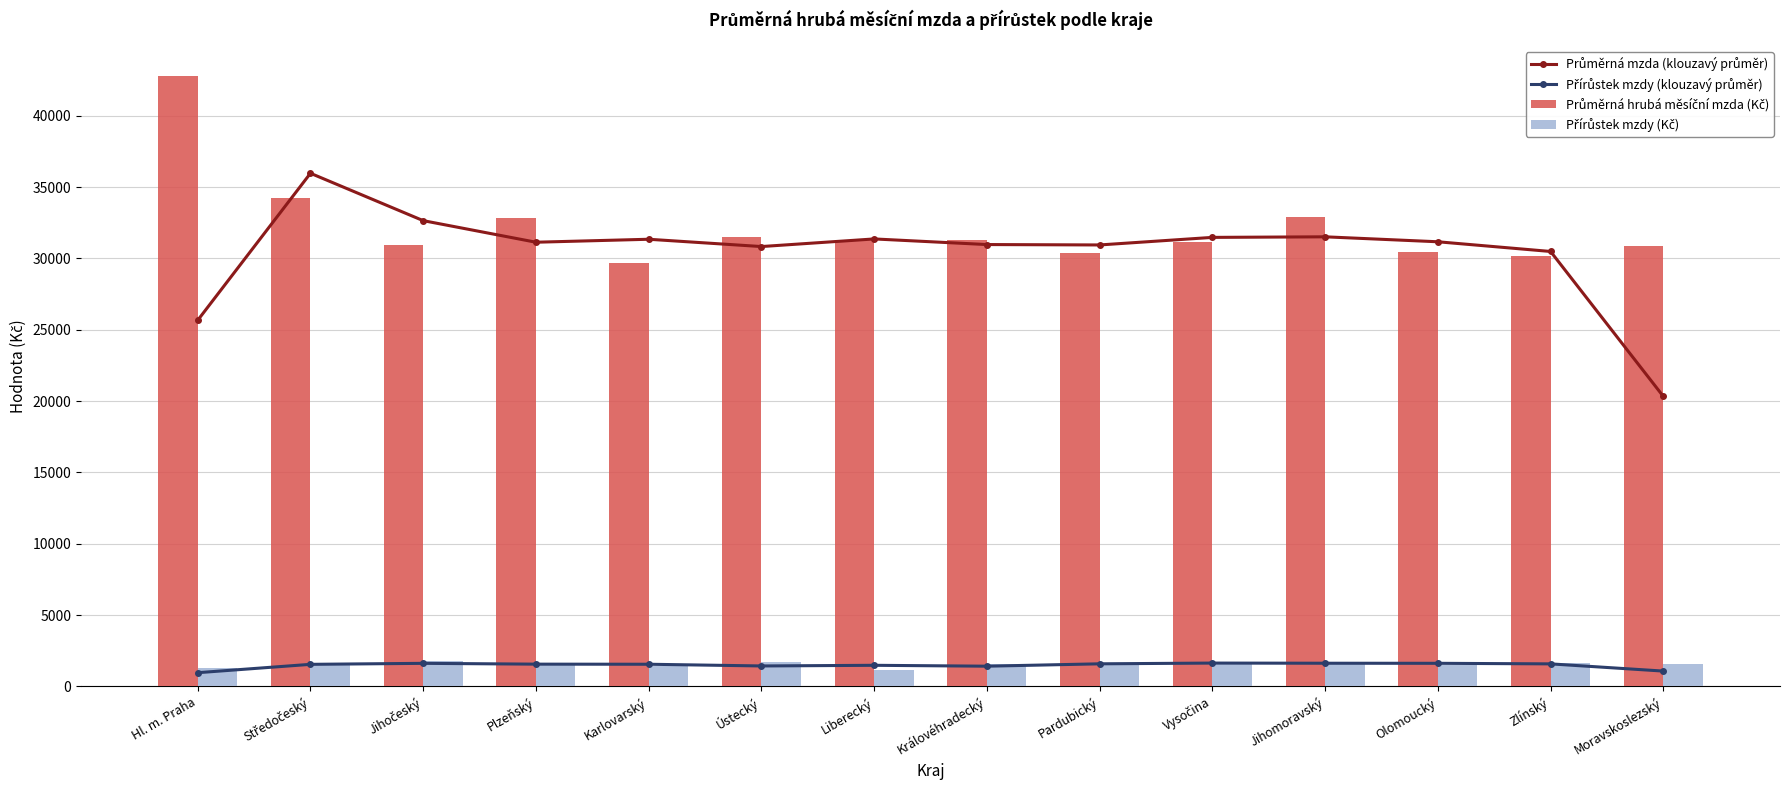

What is the label of the 11th bar from the right?

Plzeňský